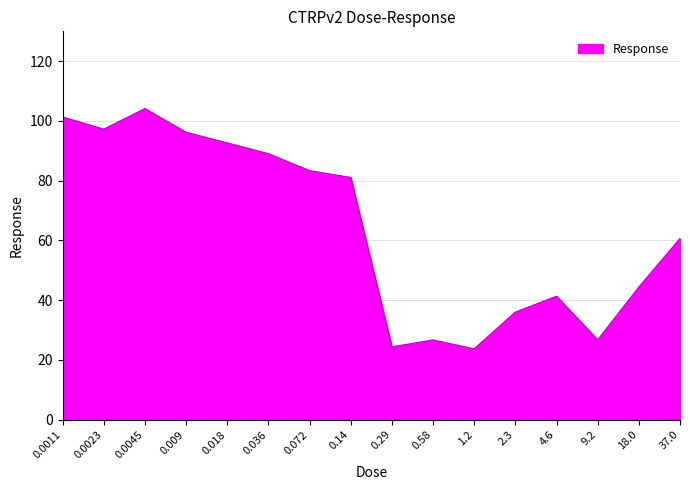

How many lines are shown in the chart?

1